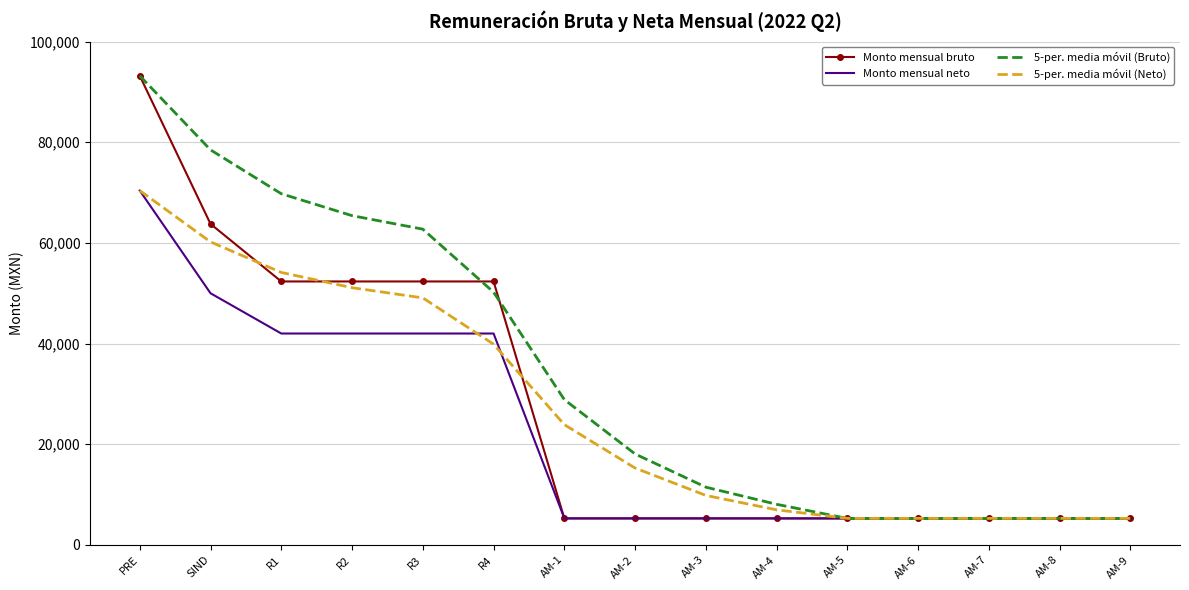

What is the spread (max minus min) of values at AM-8?

17.4